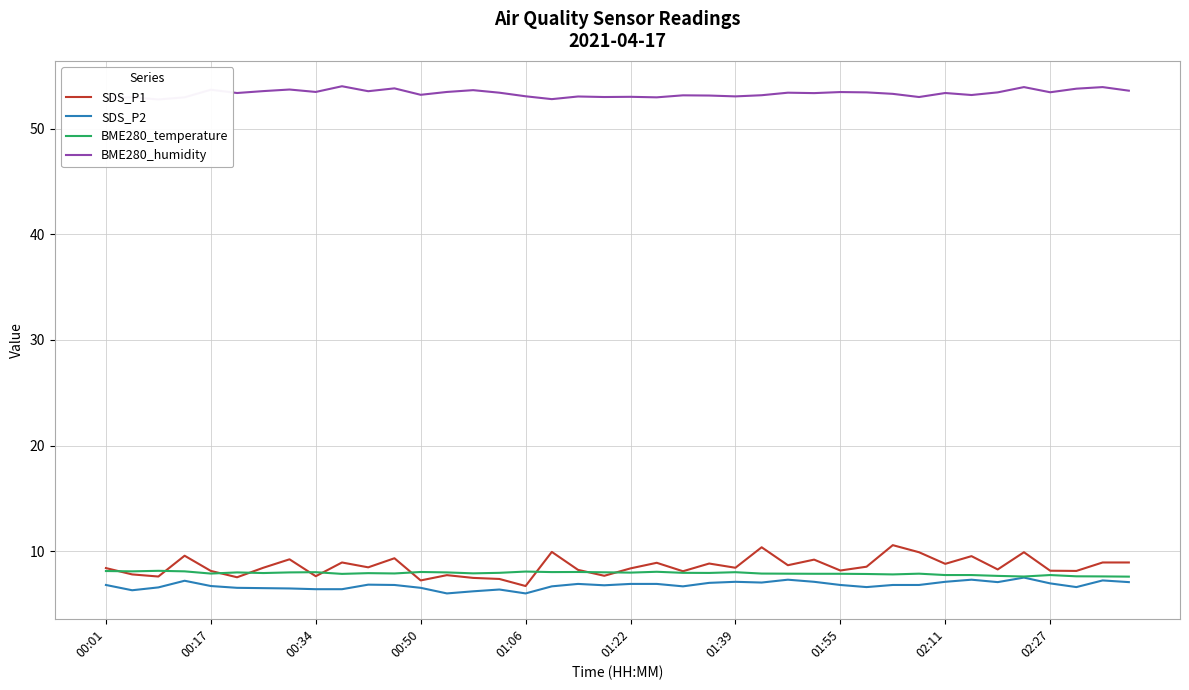

What is the lowest value of the SDS_P2 series?

6.0